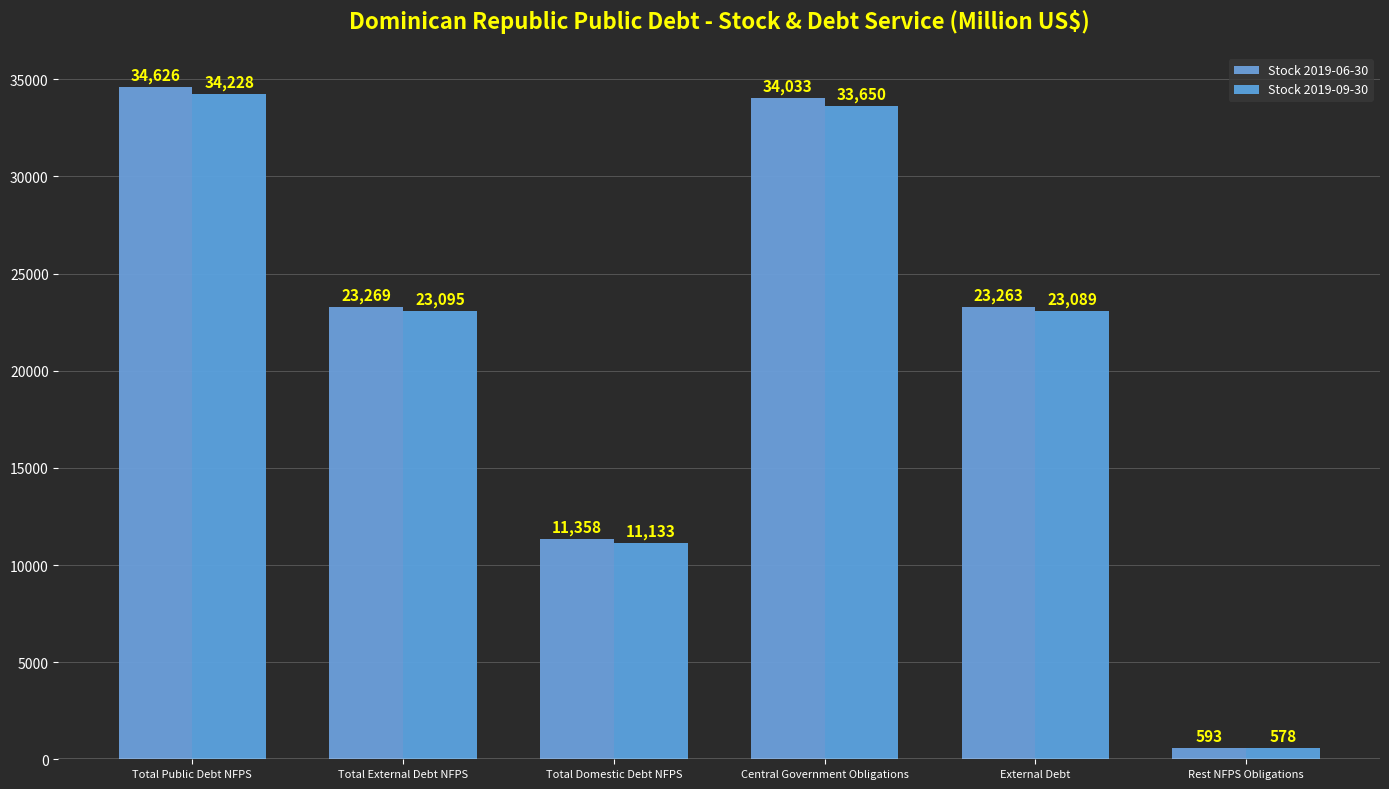

The Stock 2019-09-30 series shows 577.9 at Rest NFPS Obligations. True or false?

True